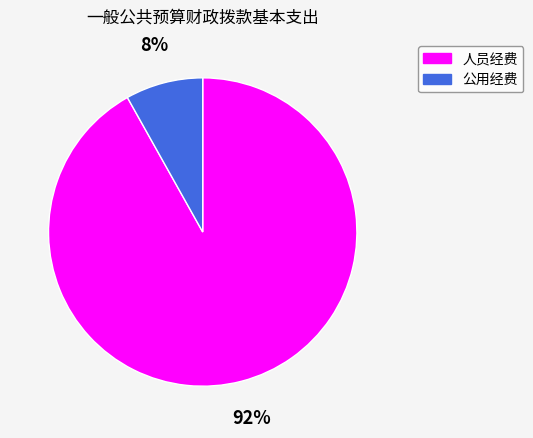

Is it true that 人员经费 is 92% of the pie?

True